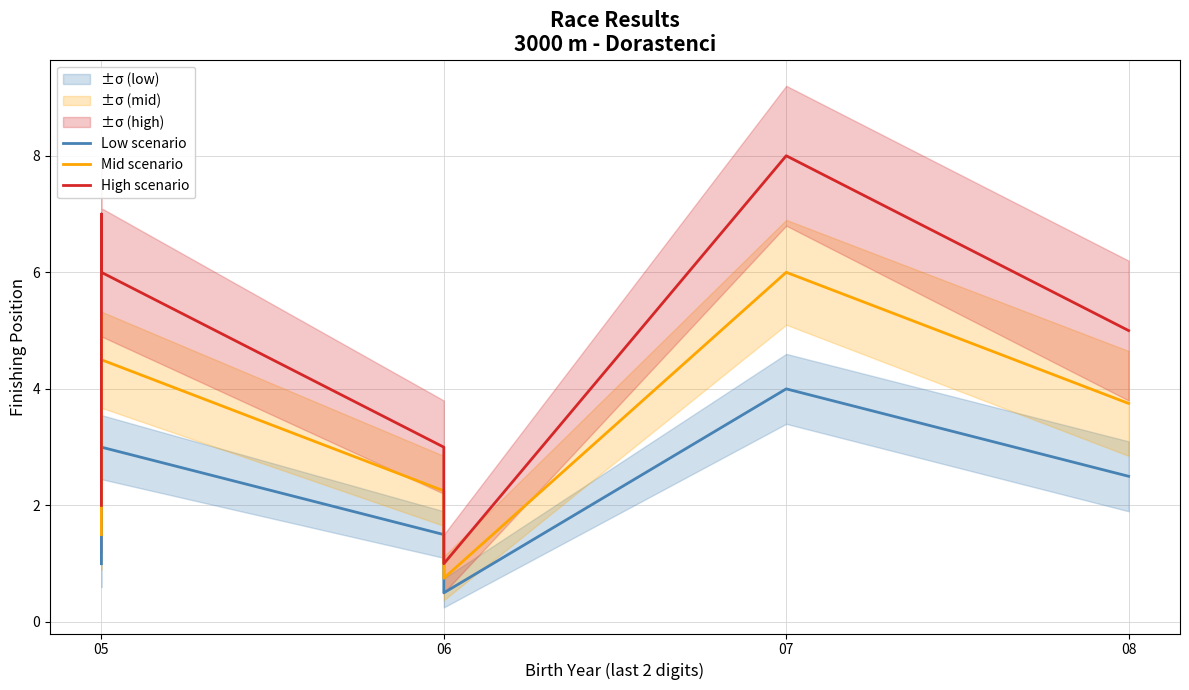

What is the sum of all Mid scenario values?

27.0